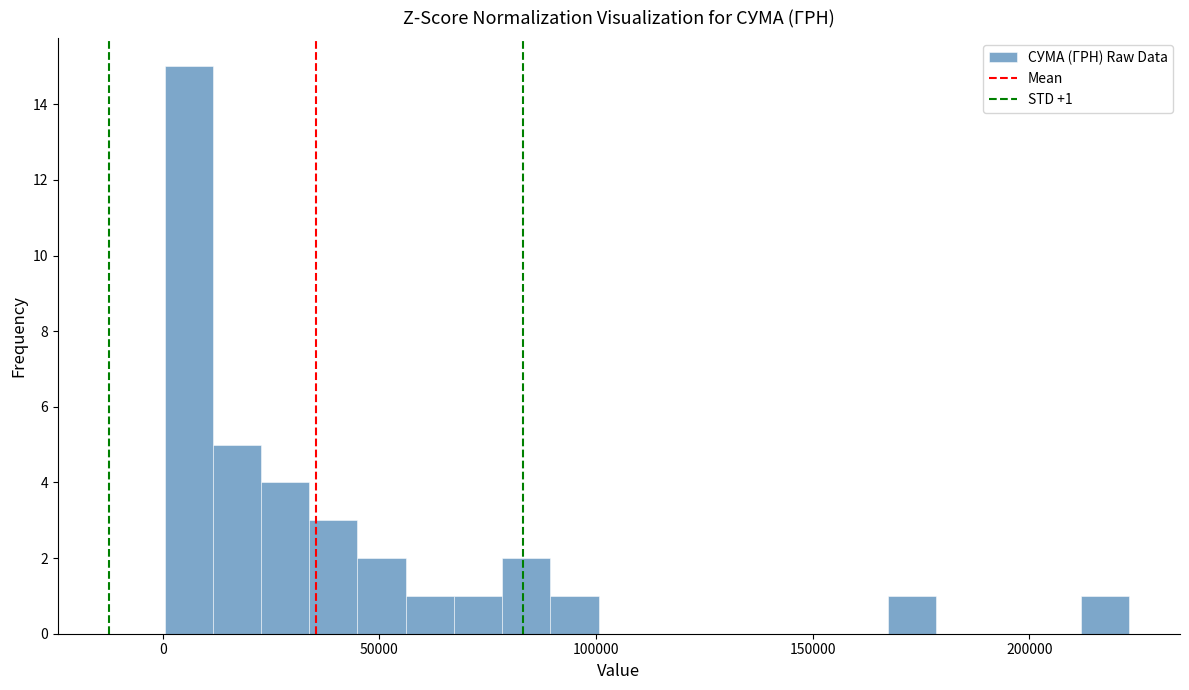

Around what value on the x-axis is the tallest bar? Give the approximate position of its centre, as read against the axis.

5000